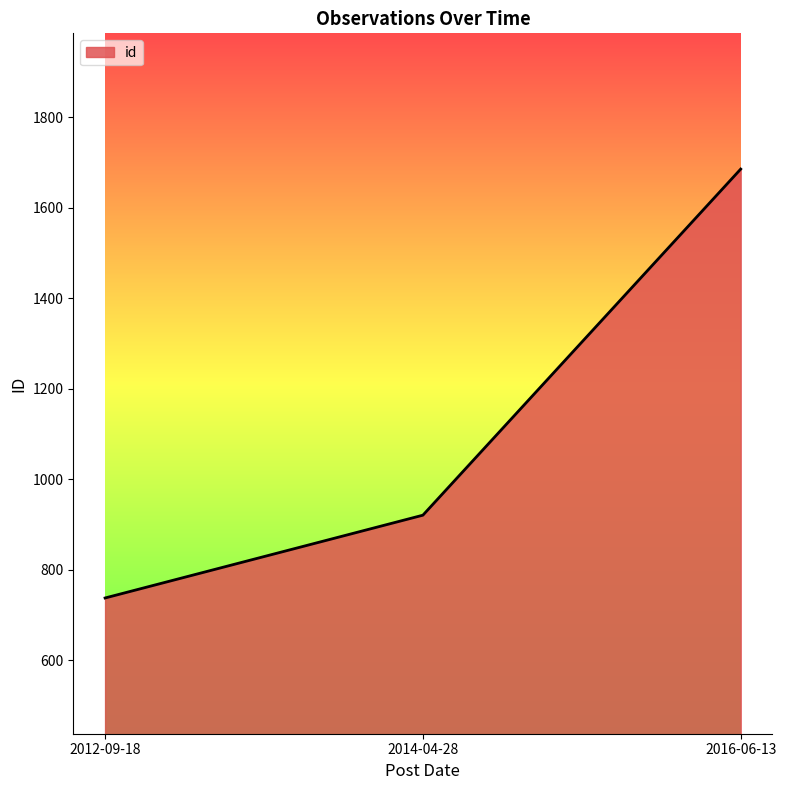

List the labels in order of value, smallest first.

2012-09-18, 2014-04-28, 2016-06-13